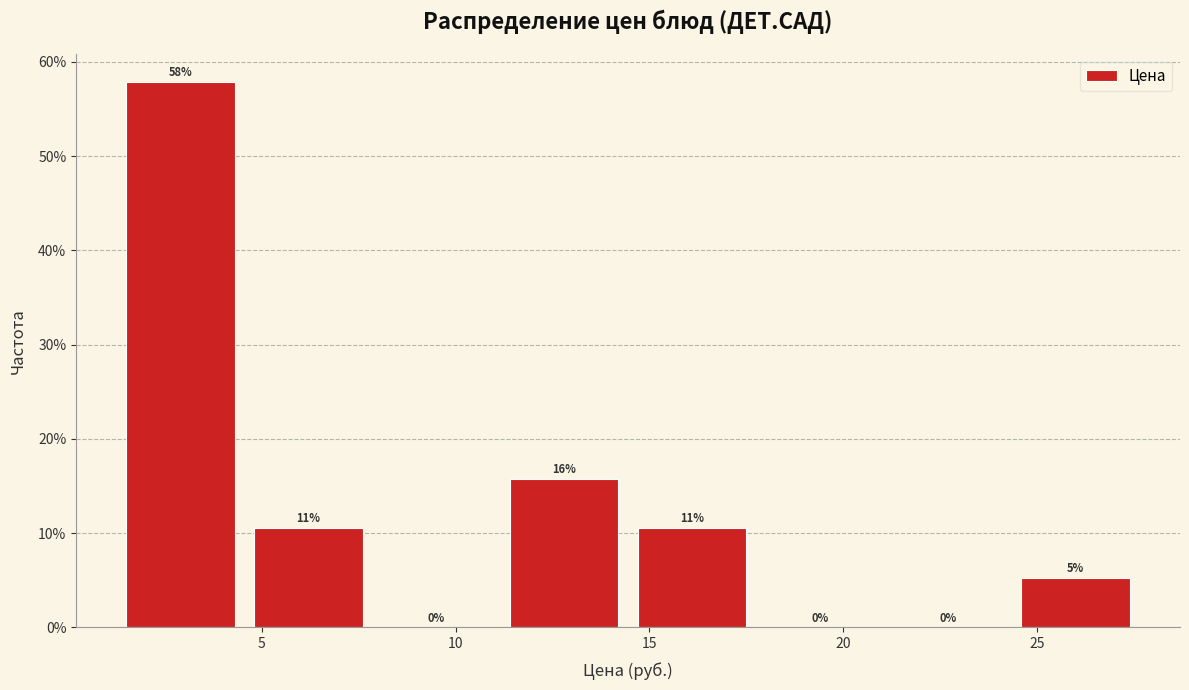

Which range on the x-axis has the tallest bar?

1.25 to 4.55